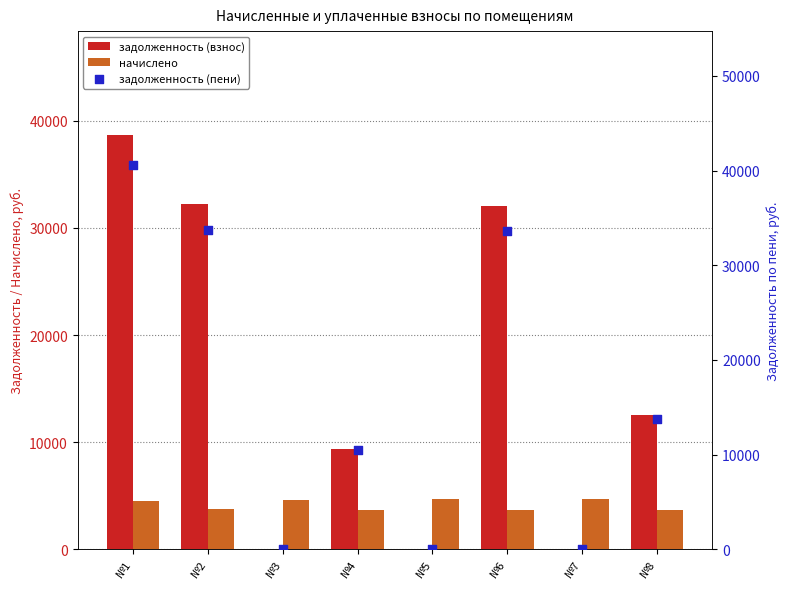

Which series has the widest spread of Y values?

задолженность (пени)